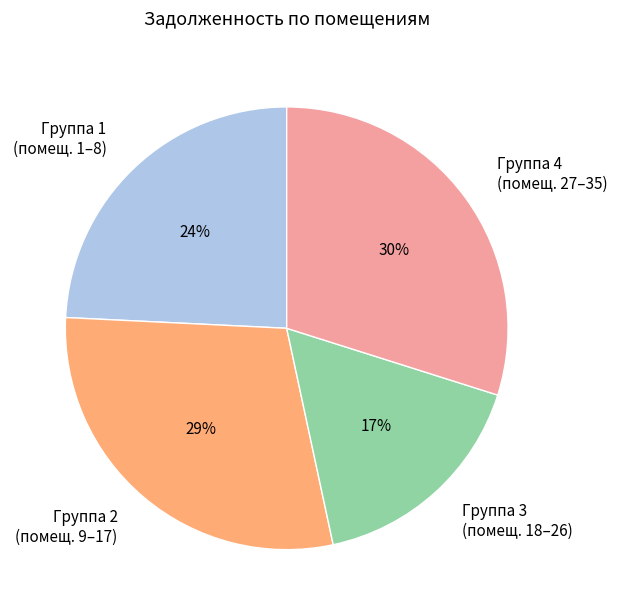

To the nearest percent, what is the average slice percentage?

25%